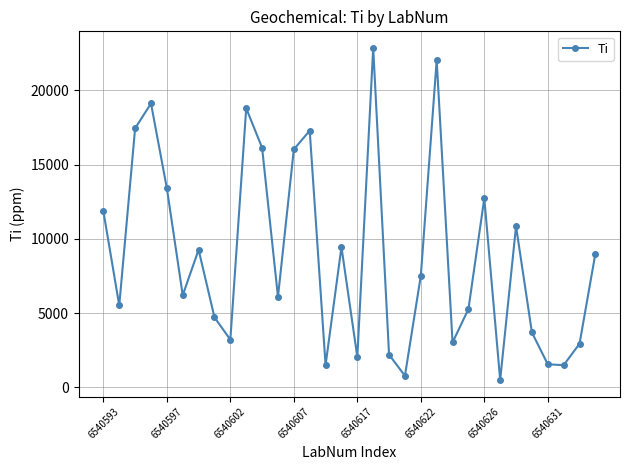

What is the minimum value shown in the chart?

499